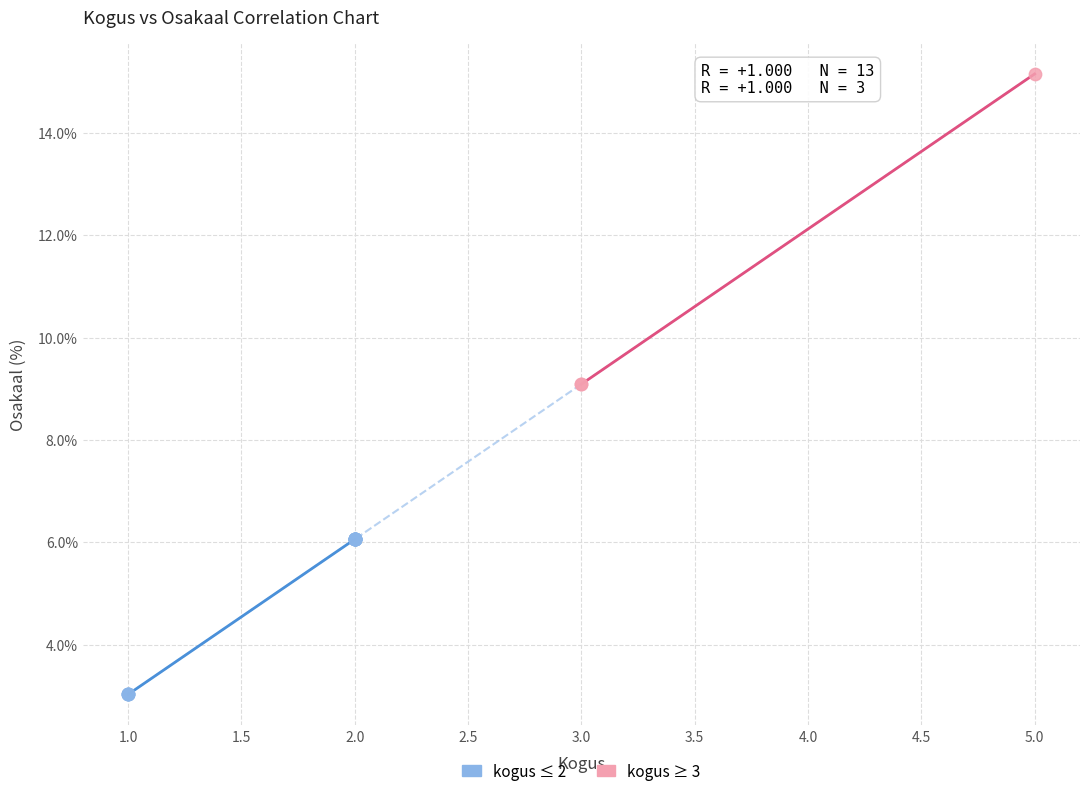

Which series contains the lowest Y value?

kogus ≤ 2